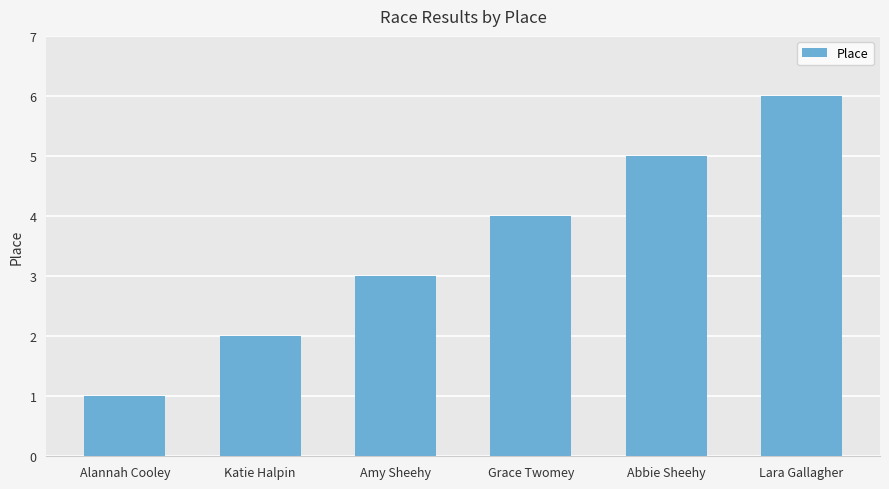

Rank the categories by value from lowest to highest.

Alannah Cooley, Katie Halpin, Amy Sheehy, Grace Twomey, Abbie Sheehy, Lara Gallagher